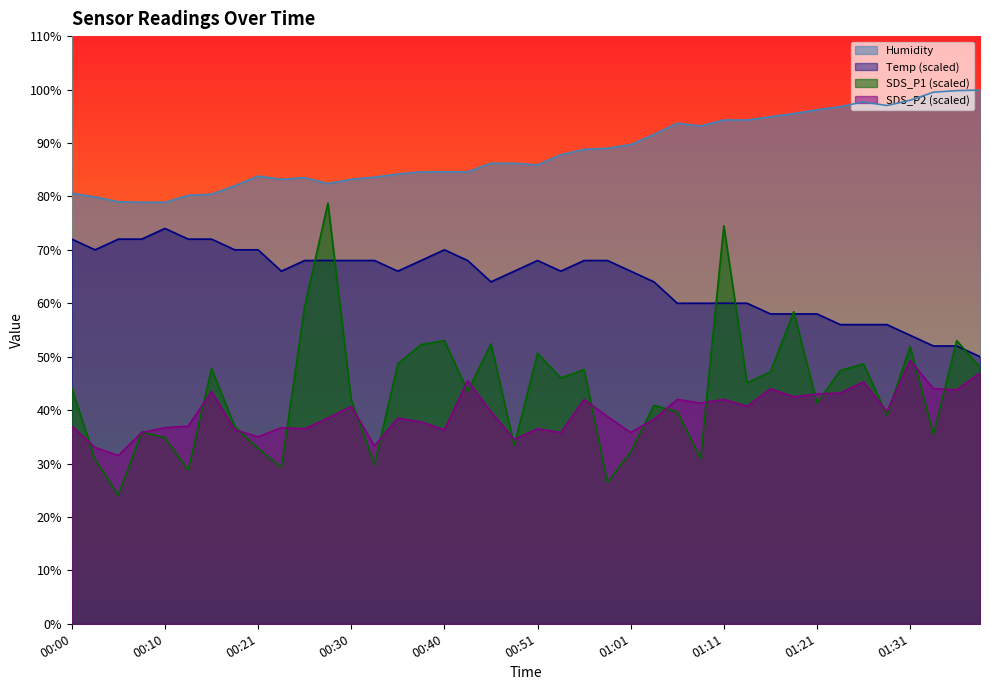

What are all the series names shown in the legend?

Humidity, Temp (scaled), SDS_P1 (scaled), SDS_P2 (scaled)